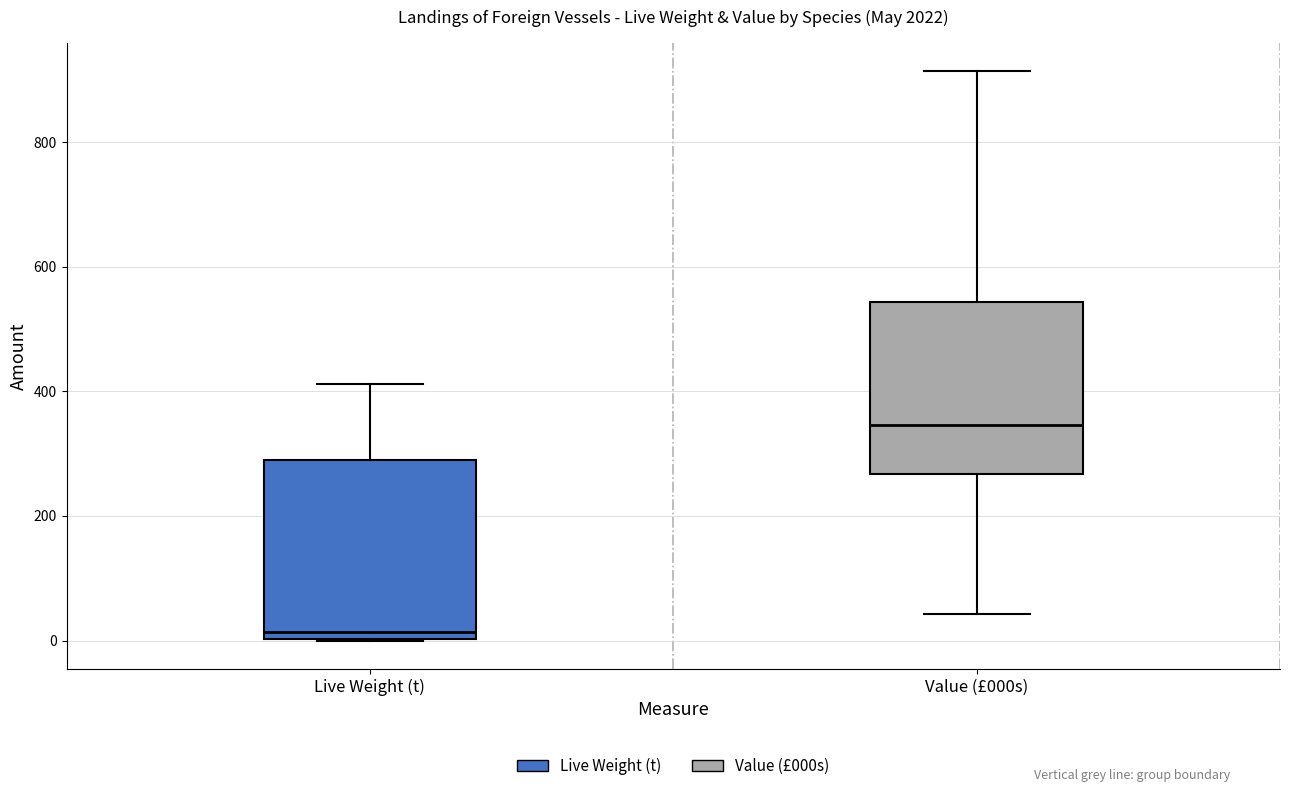

Where is the lower edge of the box for Value (£000s) on the y-axis? The values are not printed on the chart, so give them approximately, as read against the axis.

260